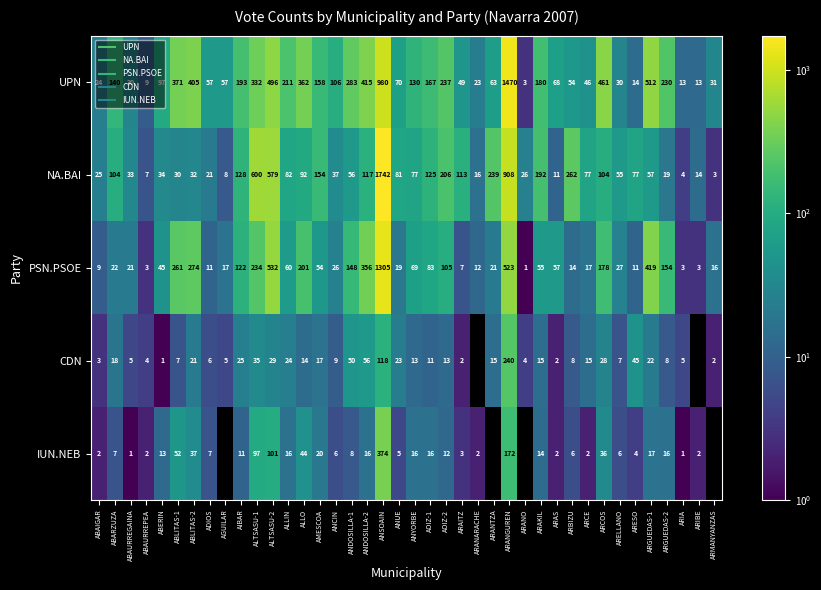

What is the total value across all series at ABAURREGAINA?

90.0